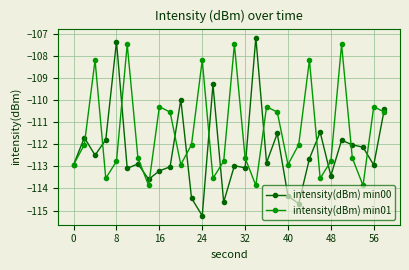

True or false: intensity(dBm) min01 has more than 1 interior local peaks.

True